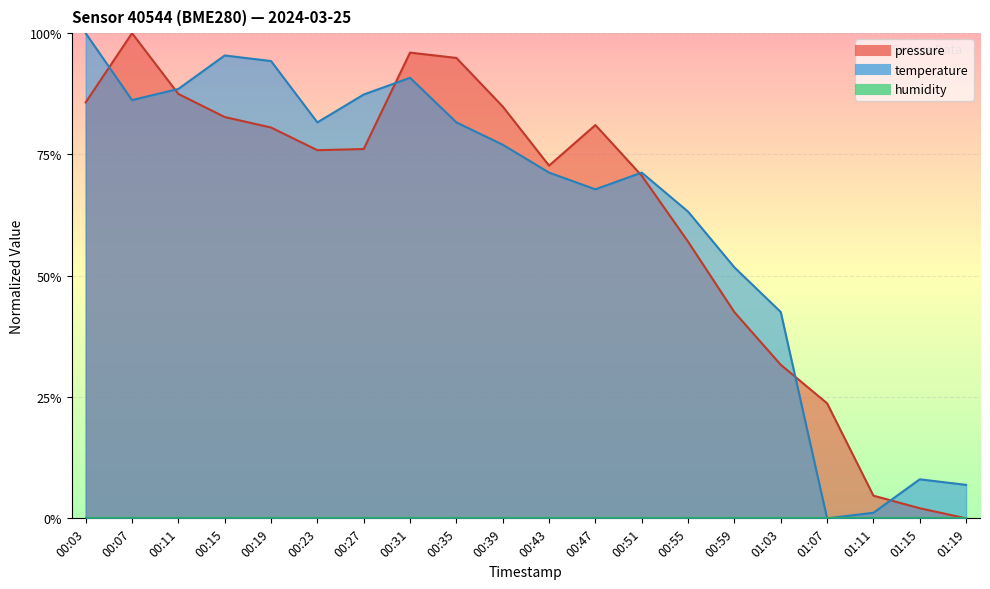

Which label corresponds to the smallest value in the chart?

01:19